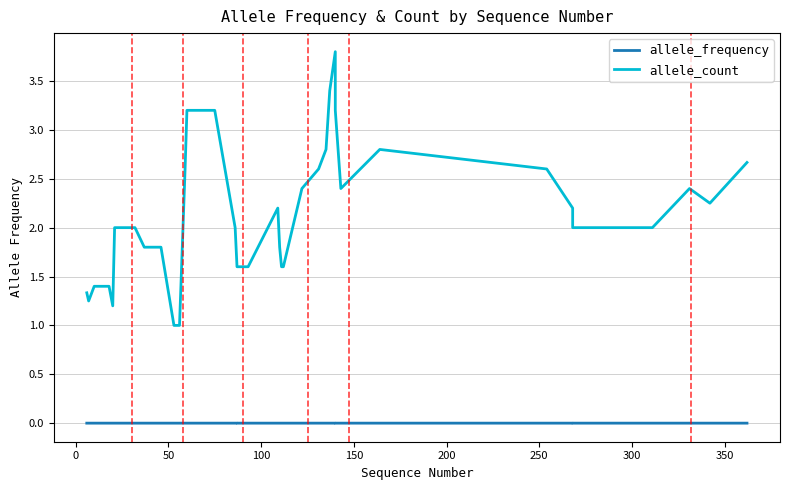

Which series has the largest total across all categories?

allele_count